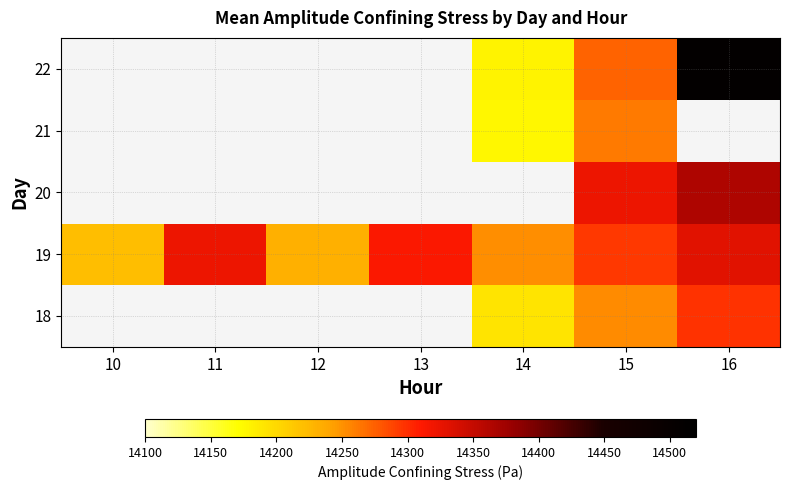

What is the maximum value shown in the chart?

14510.0